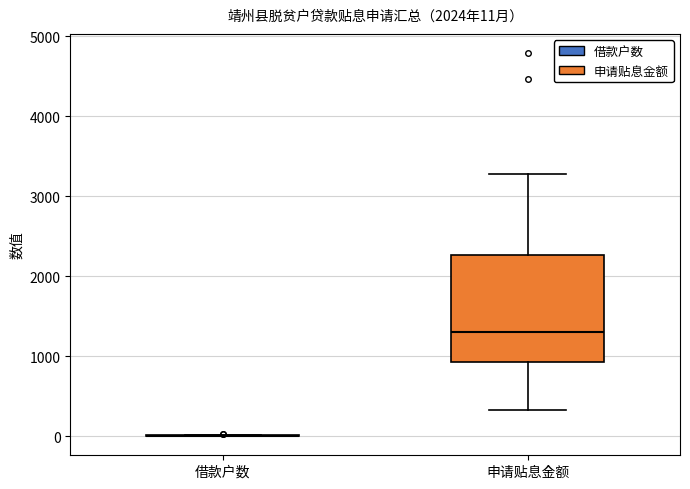

Which box is the tallest, from its lower edge to its upper edge?

申请贴息金额